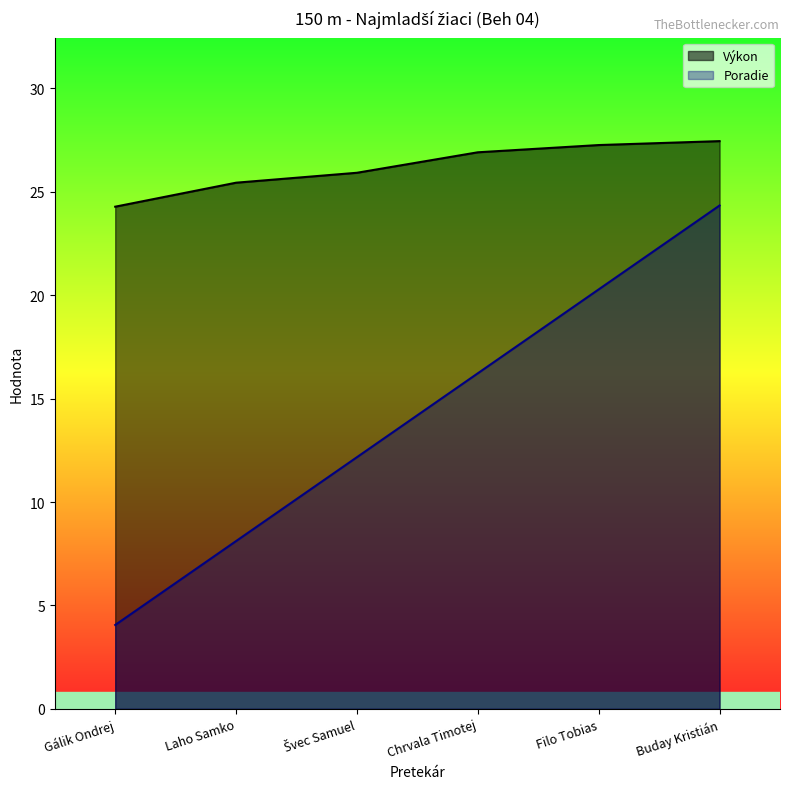

List the series in order of their overall mean, lowest first.

Poradie, Výkon